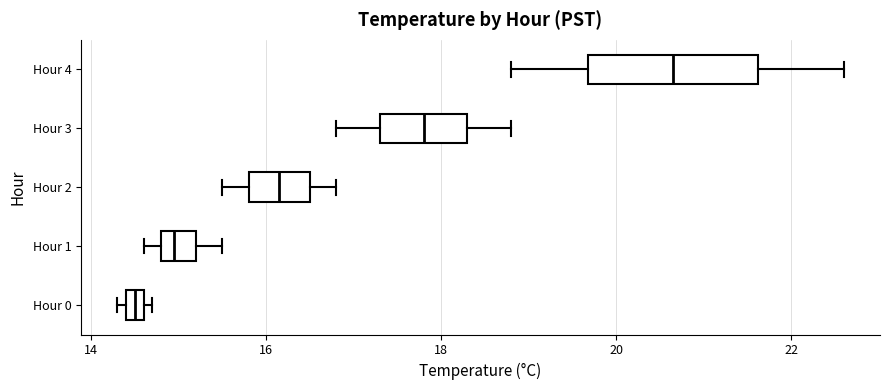

Which box has the furthest to the right median line?

Hour 4